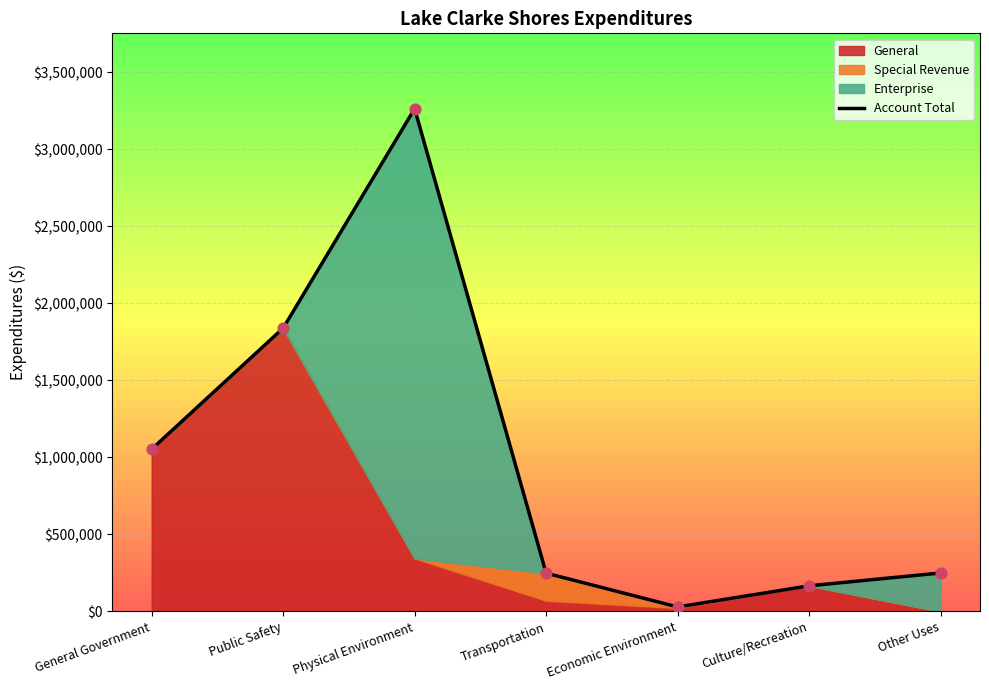

Which has a higher value, Culture/Recreation or Transportation?

Transportation